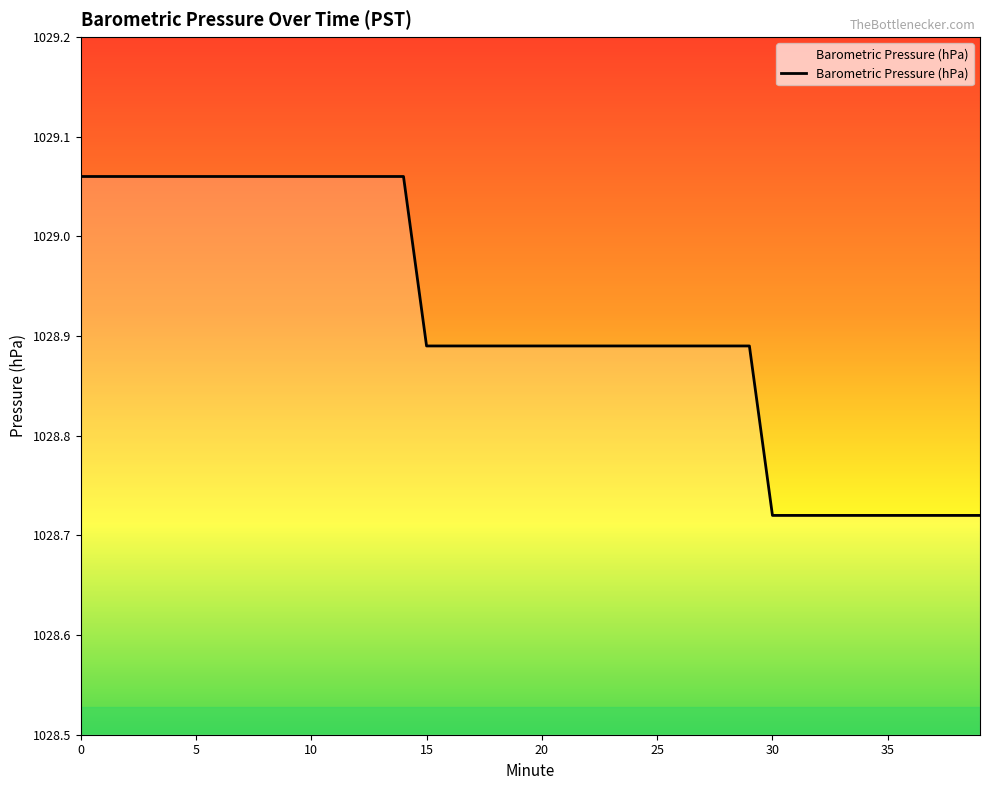

What is the difference between the maximum and minimum values?

0.3